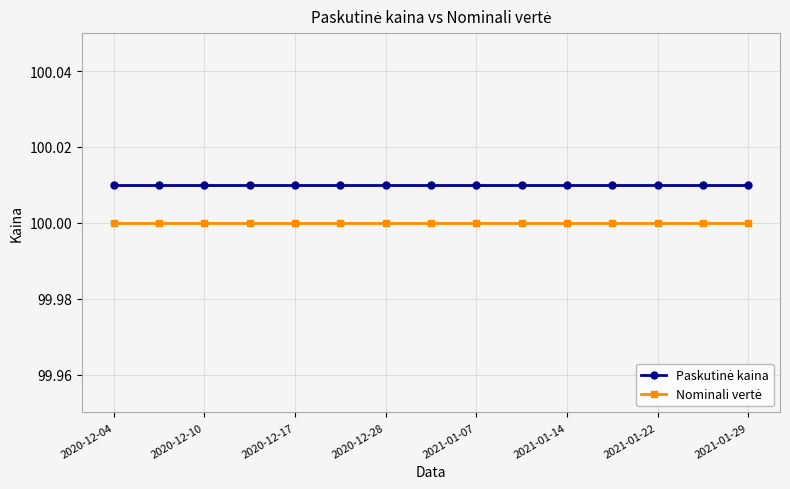

True or false: Paskutinė kaina and Nominali vertė cross at least once.

False